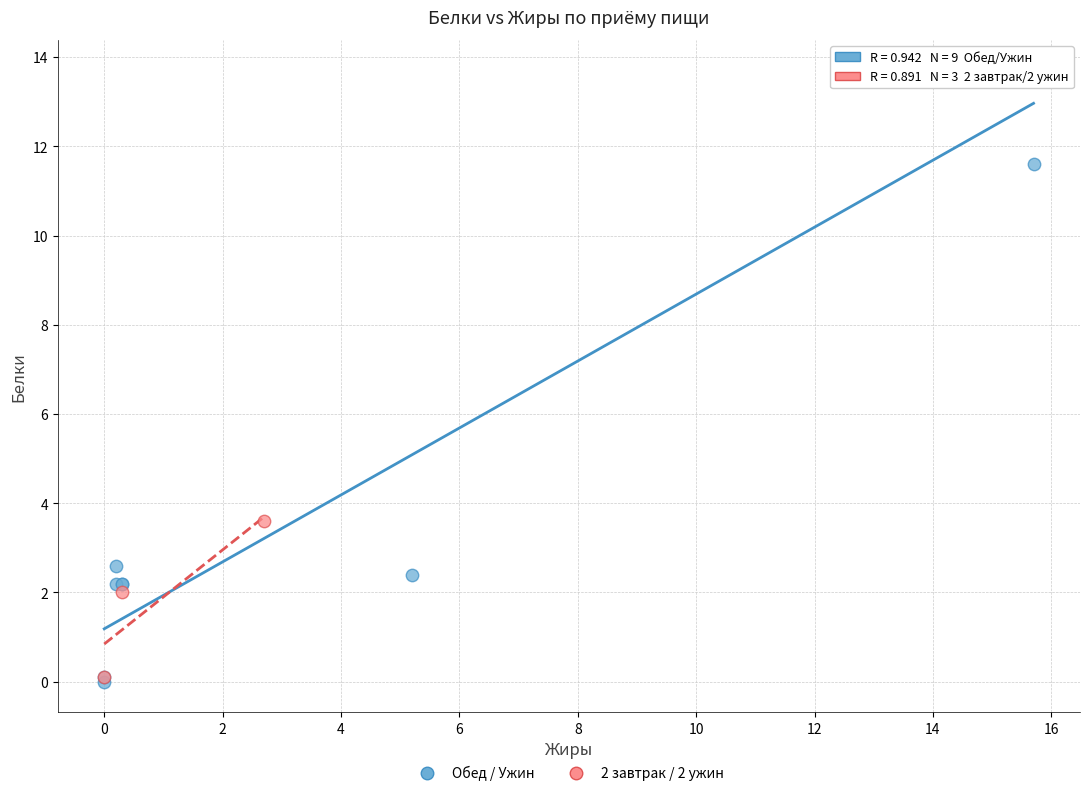

Which series has the largest Y range (max minus min)?

Обед / Ужин